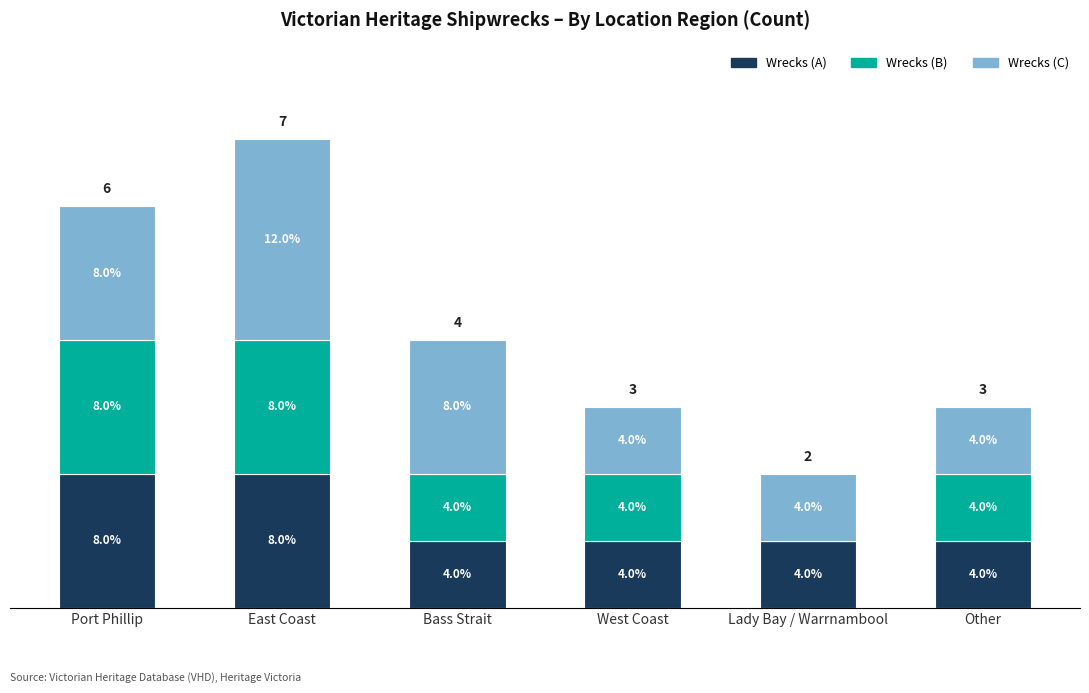

What are all the series names shown in the legend?

Wrecks (A), Wrecks (B), Wrecks (C)